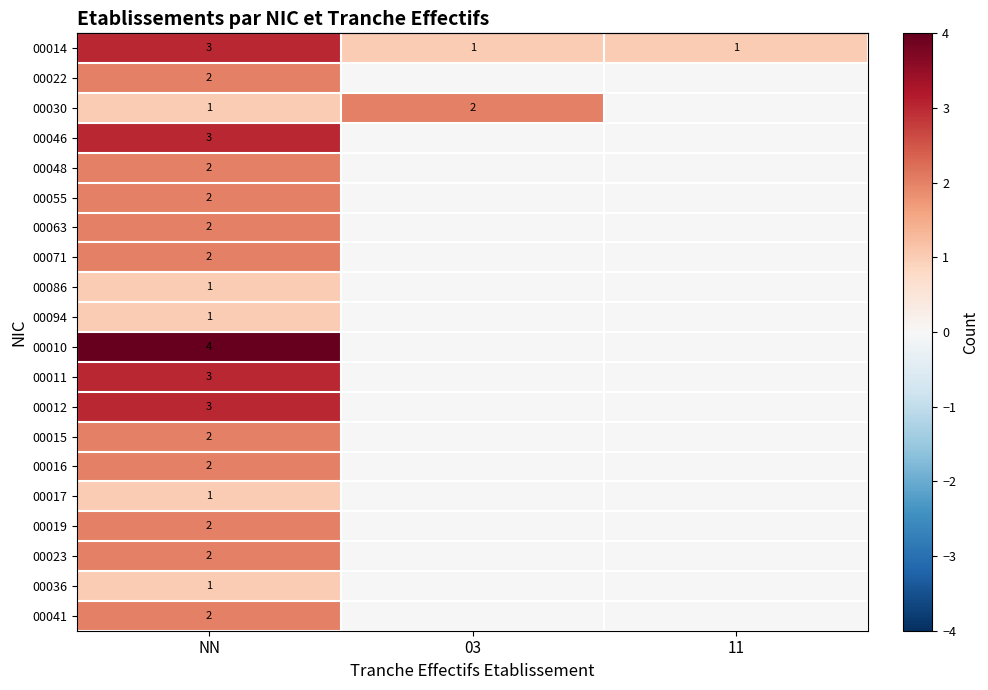

What is the greatest value displayed?

4